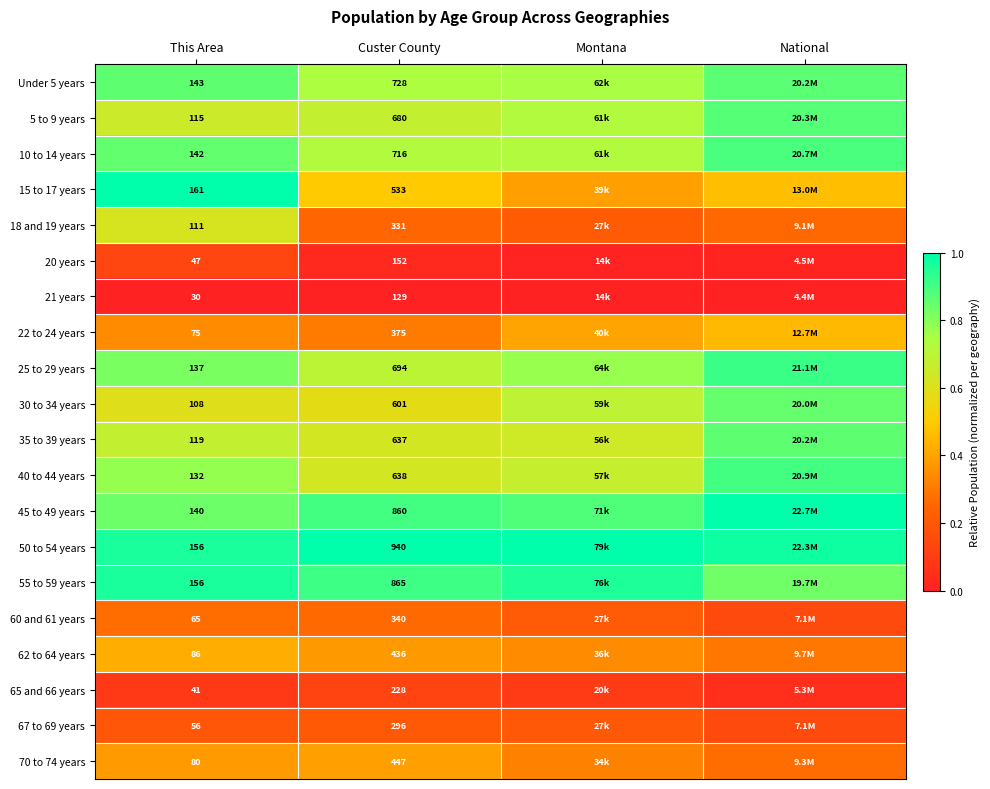

The value of 20 years at Custer County is 0.0. True or false?

False